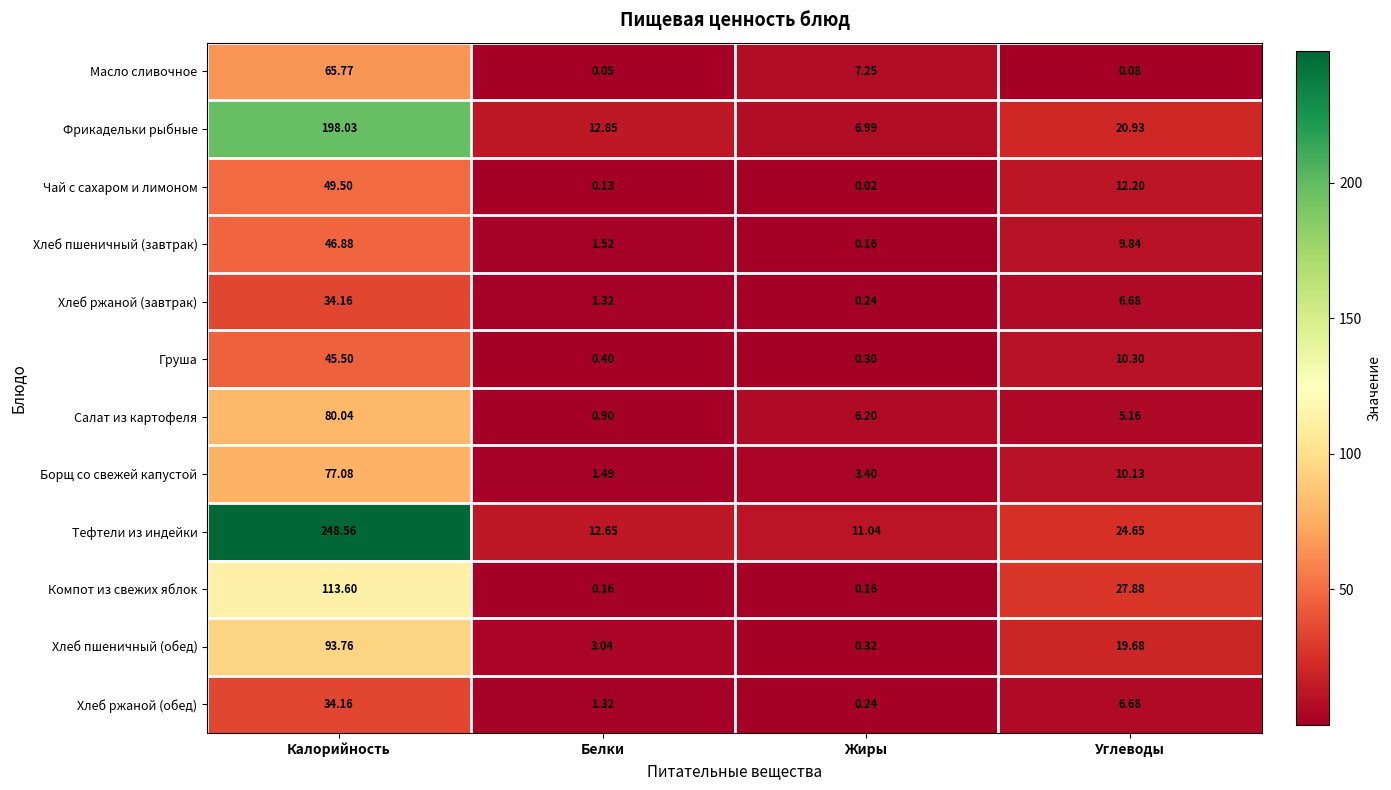

At which label is Чай с сахаром и лимоном closest to 24?

Углеводы